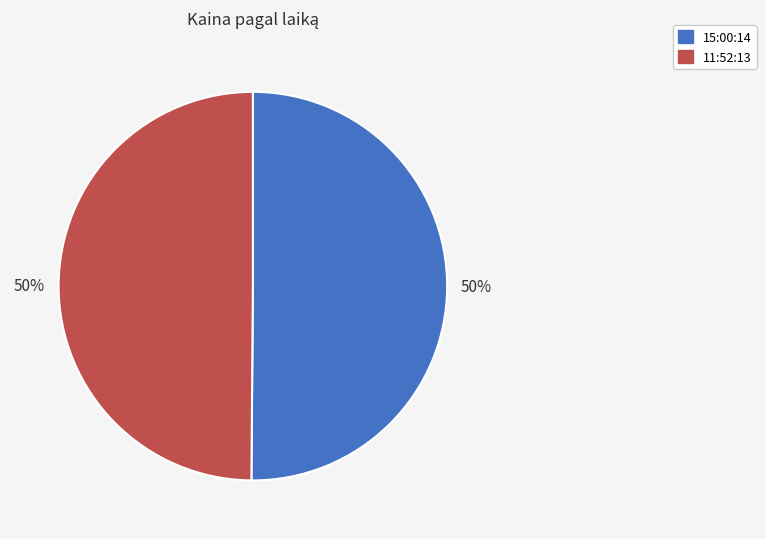

True or false: 15:00:14 accounts for 50% of the total.

True